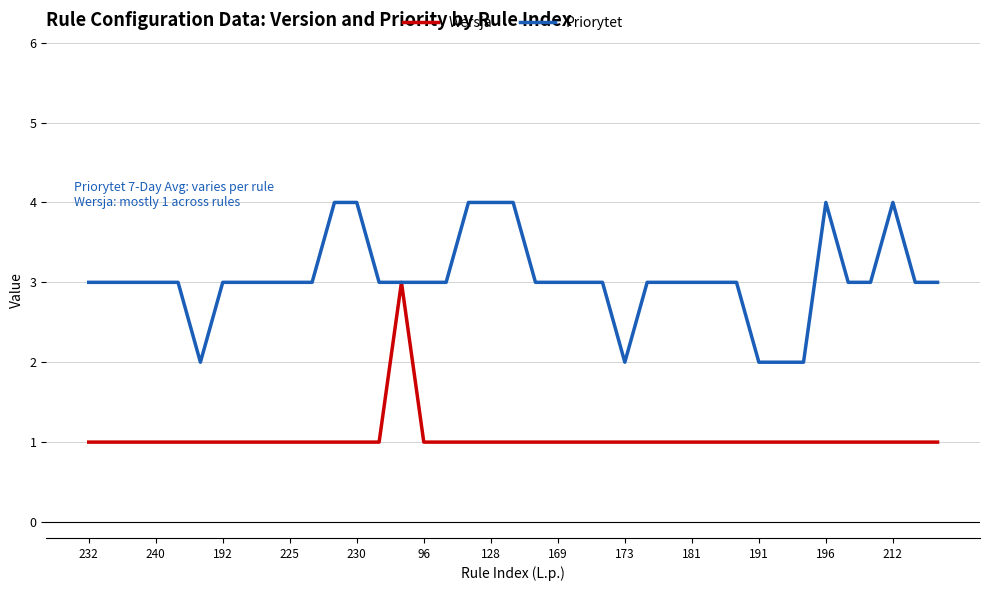

List the series in order of their peak value, lowest first.

Wersja, Priorytet